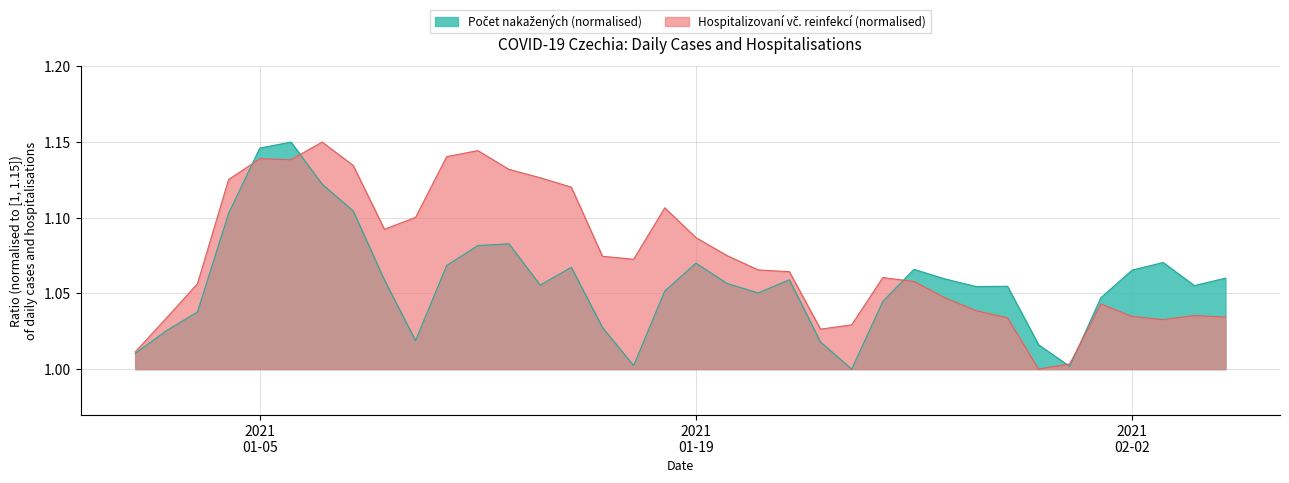

The value of Hospitalizovaní (vč. reinfekce) at 14.01.2021 is 1.1. True or false?

True